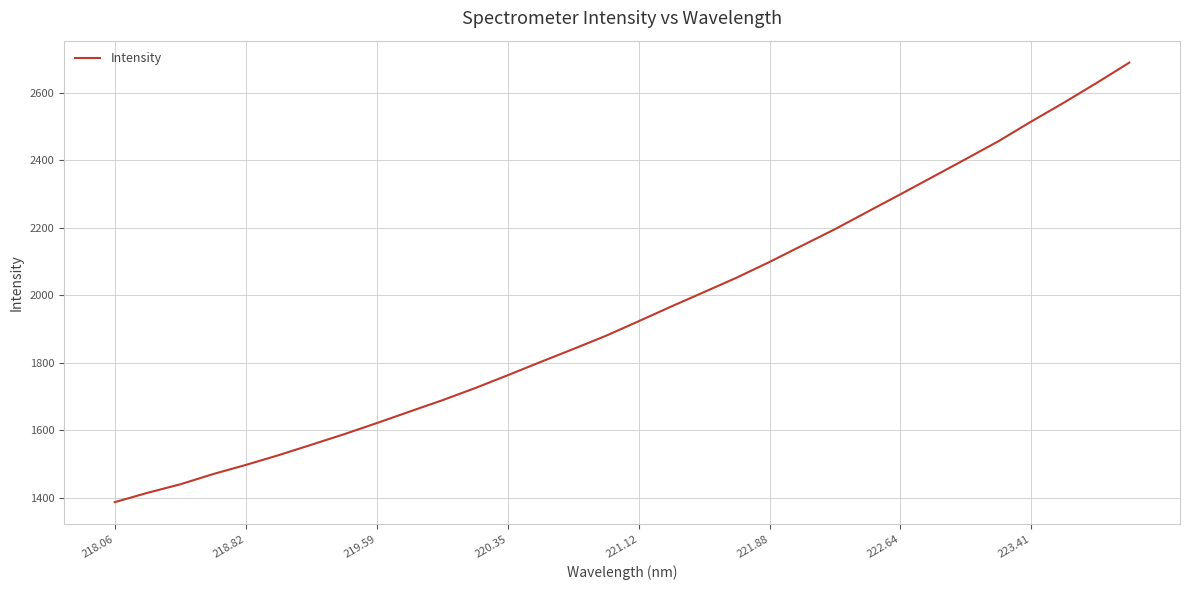

What is the minimum value shown in the chart?

1386.5